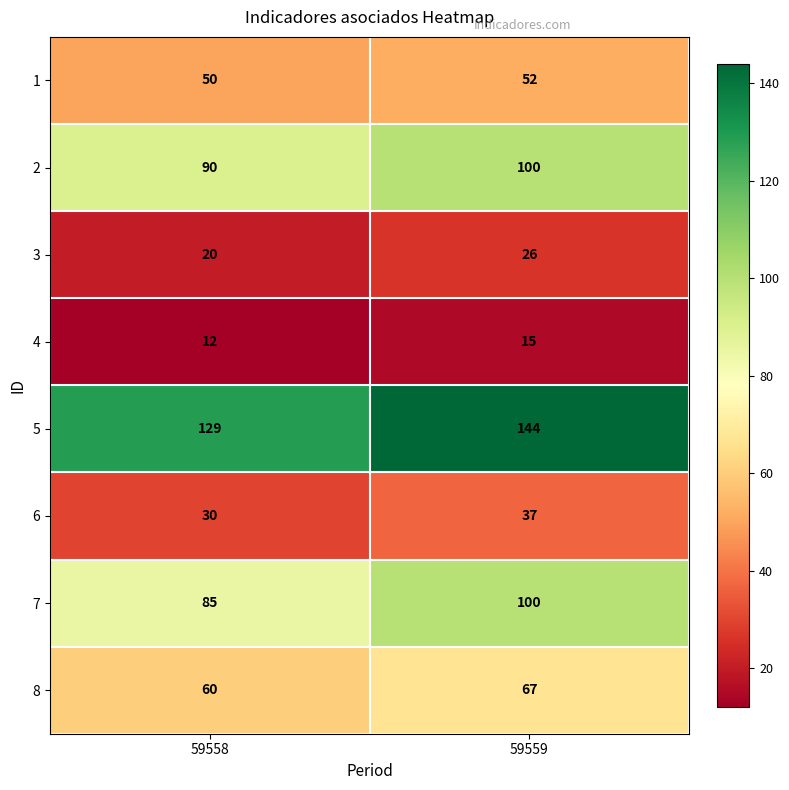

What is the total value across all series at 59558?

476